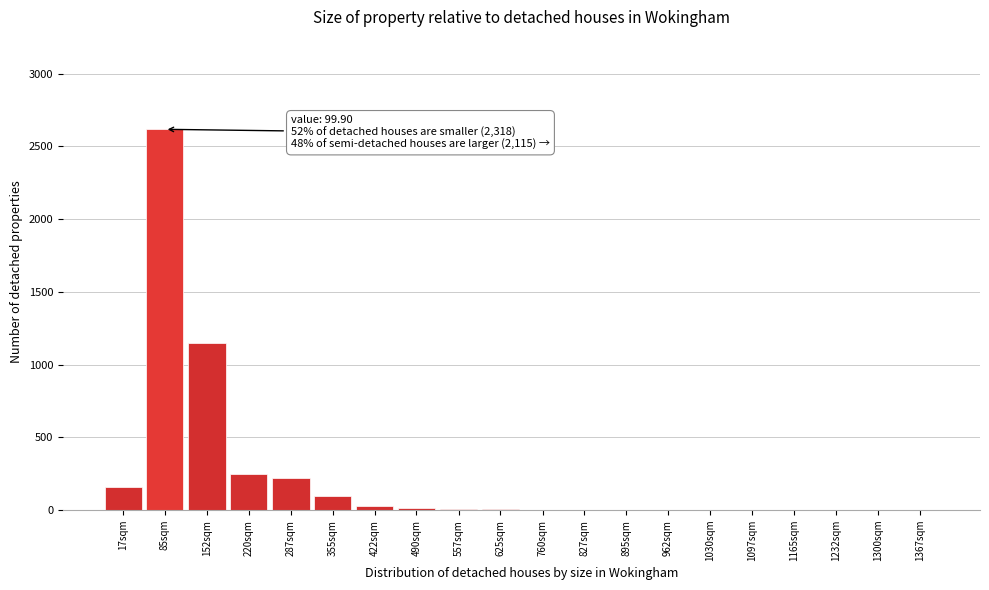

What is the sum of all values?

4560